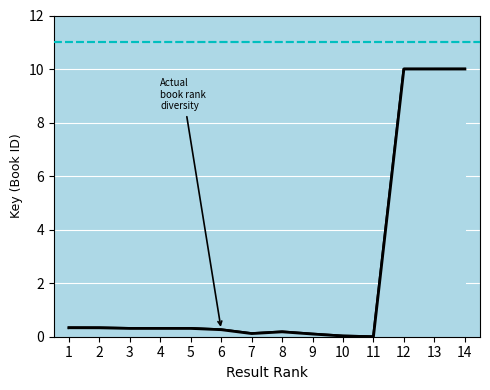

The value at 9 is 0.1. True or false?

True